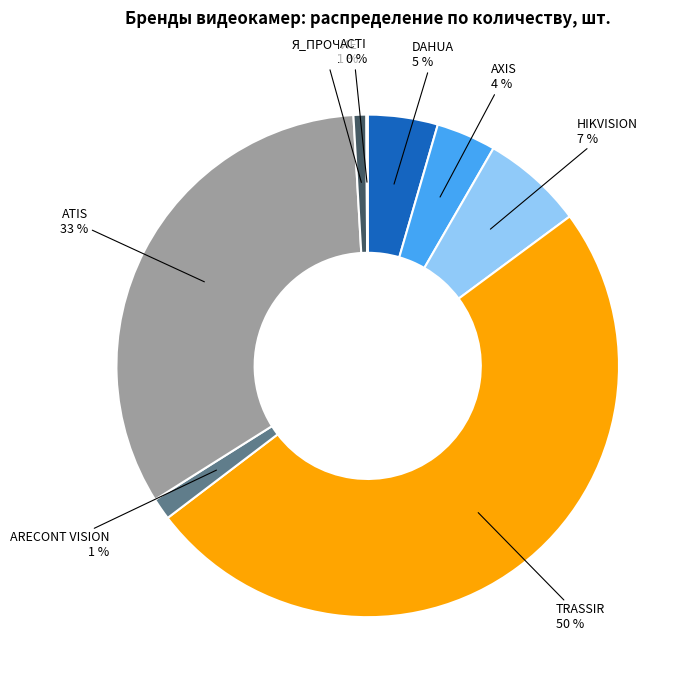

To the nearest percent, what is the average slice percentage?

12%